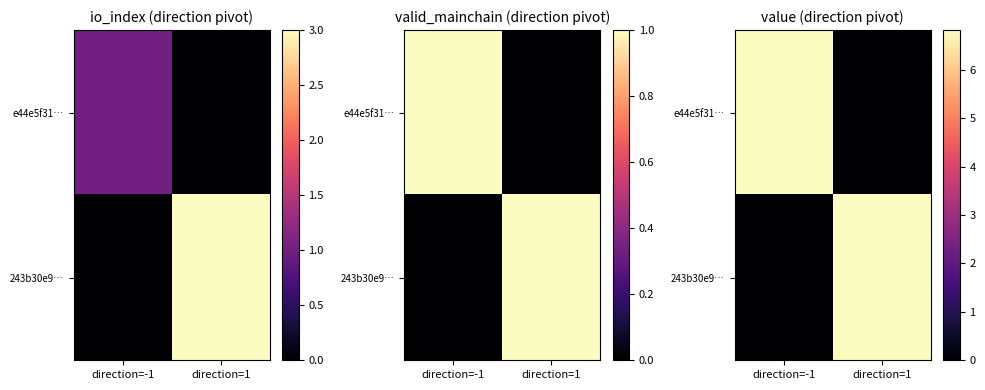

What is the average value of the e44e5f31… series?

3.4